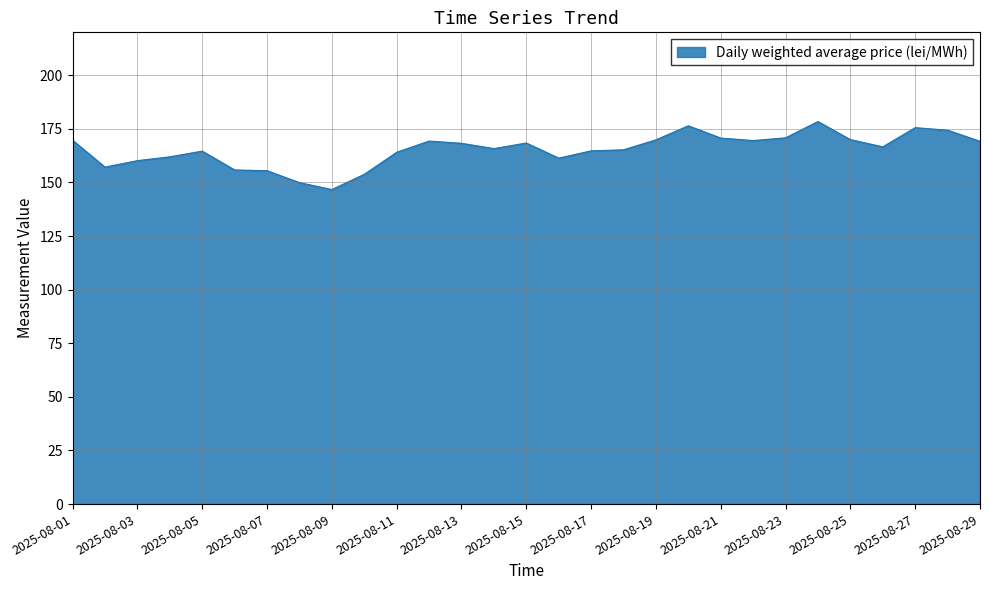

What is the maximum value shown in the chart?

178.4